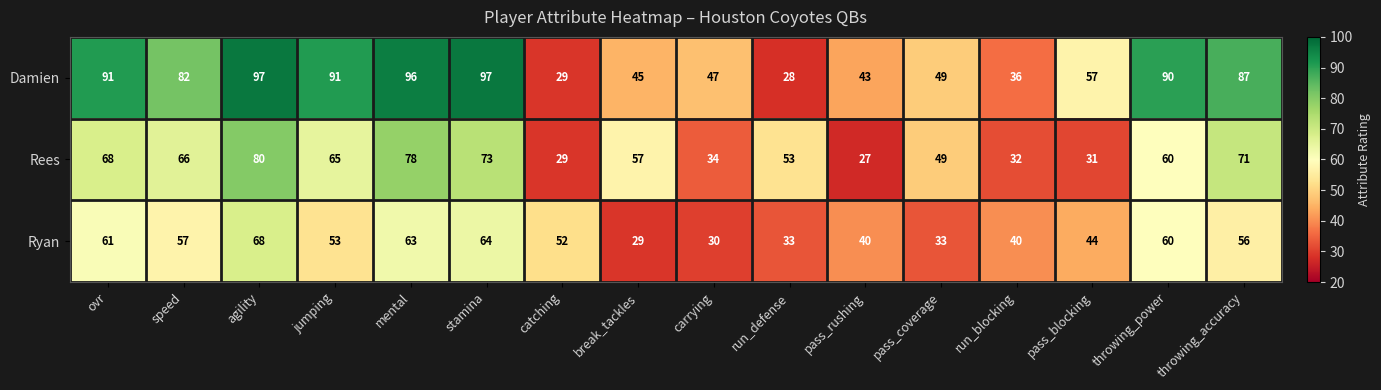

What is the average value of the Damien series?

67